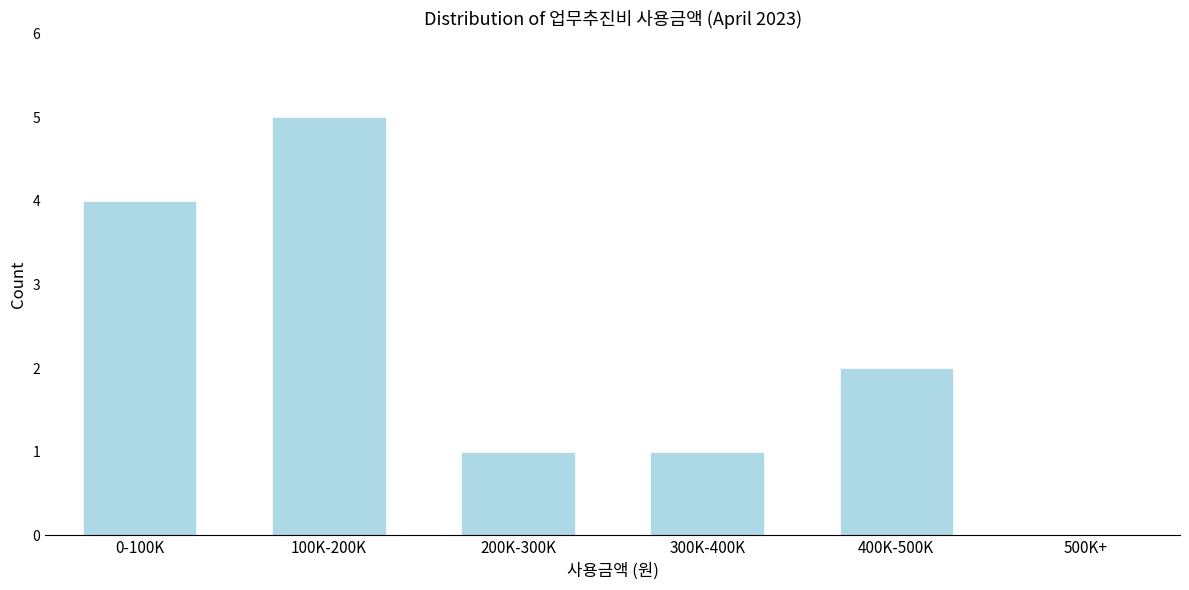

Reading right to left, list all the values displayed in this chart.

500K+=0	400K-500K=2	300K-400K=1	200K-300K=1	100K-200K=5	0-100K=4